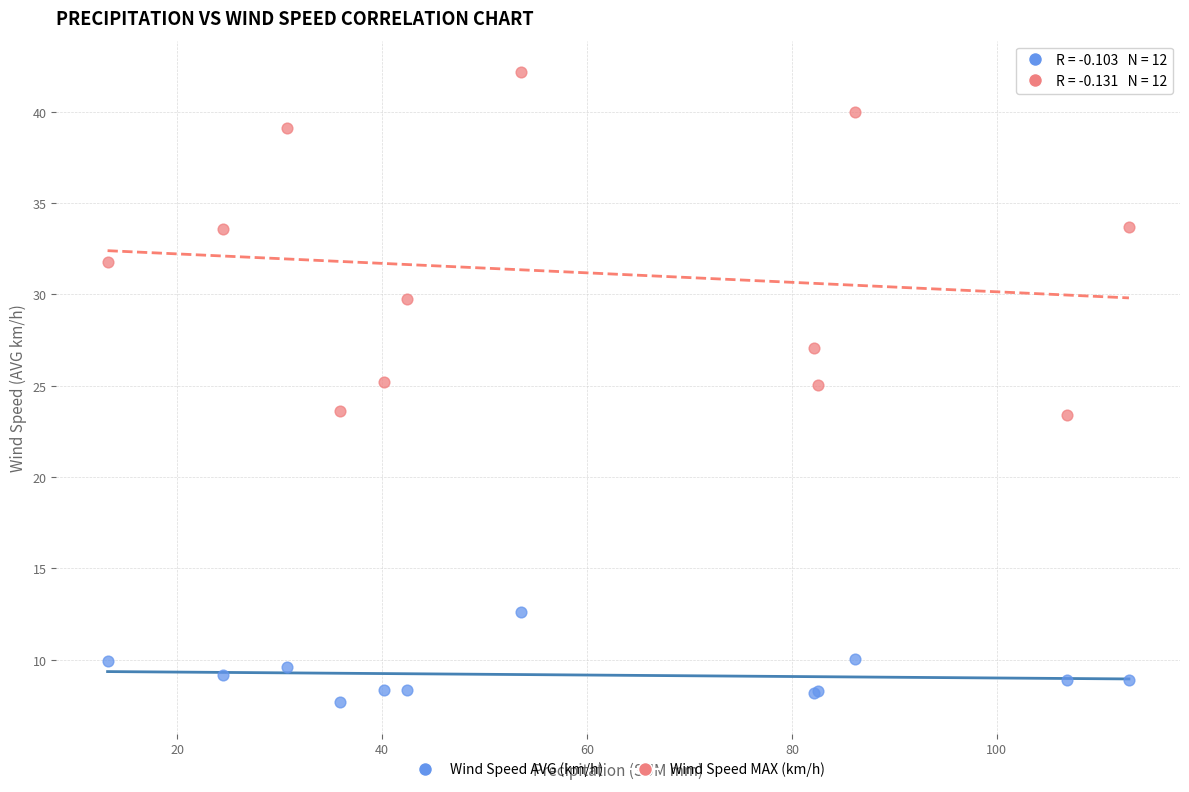

Which series contains the highest Y value?

Wind Speed MAX (km/h)